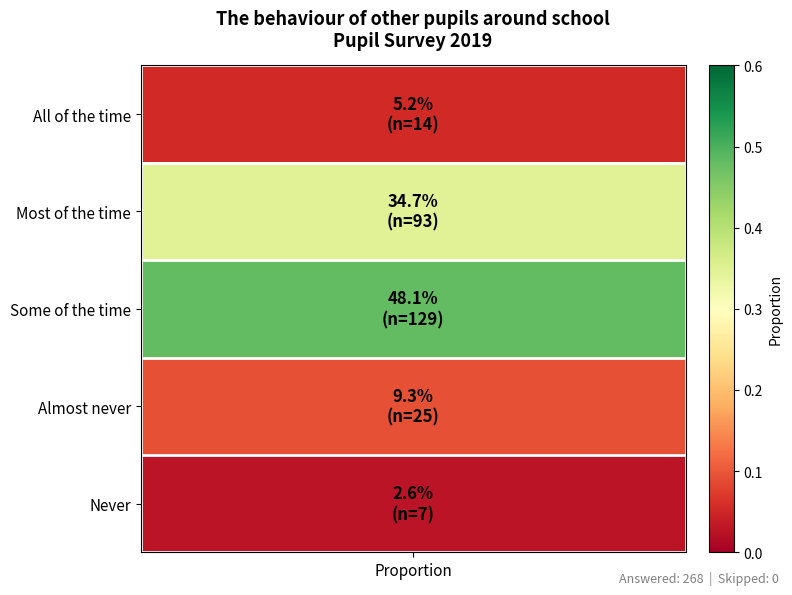

Between Never and All of the time, which is larger?

All of the time